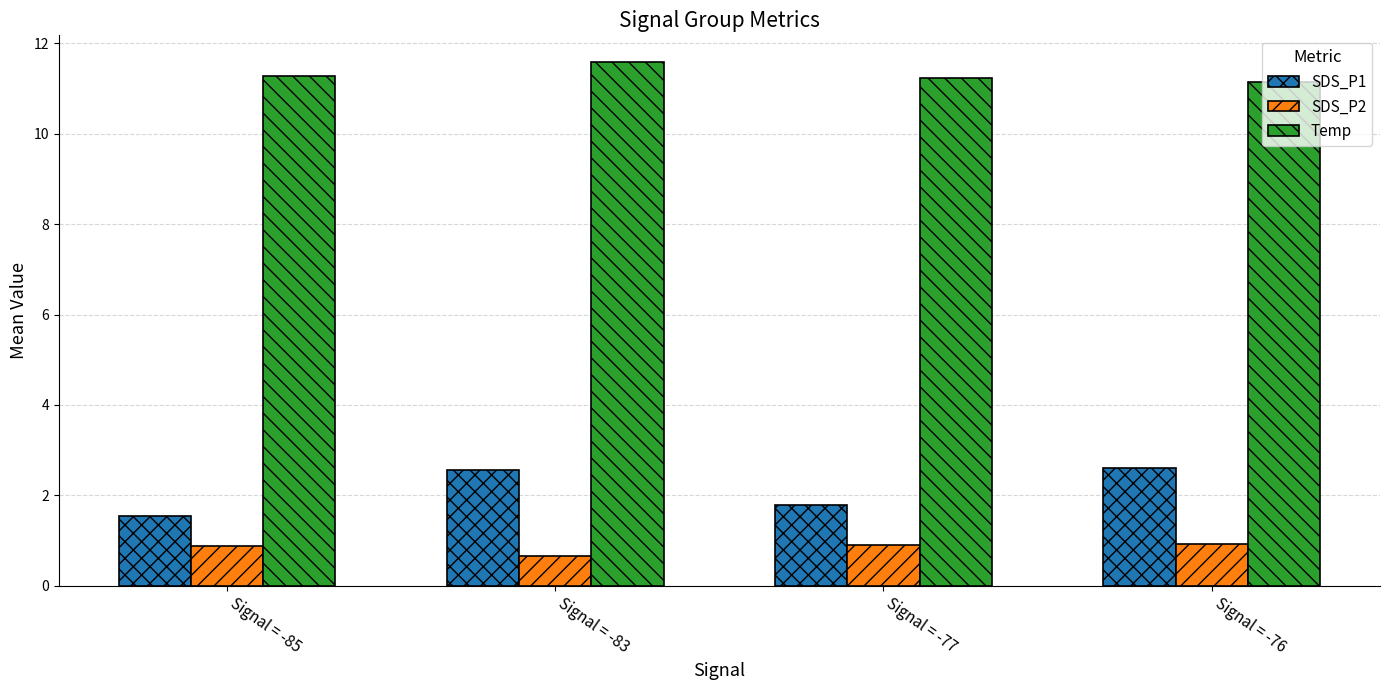

True or false: SDS_P2 has a value of 0.3 at Signal = -85.

False